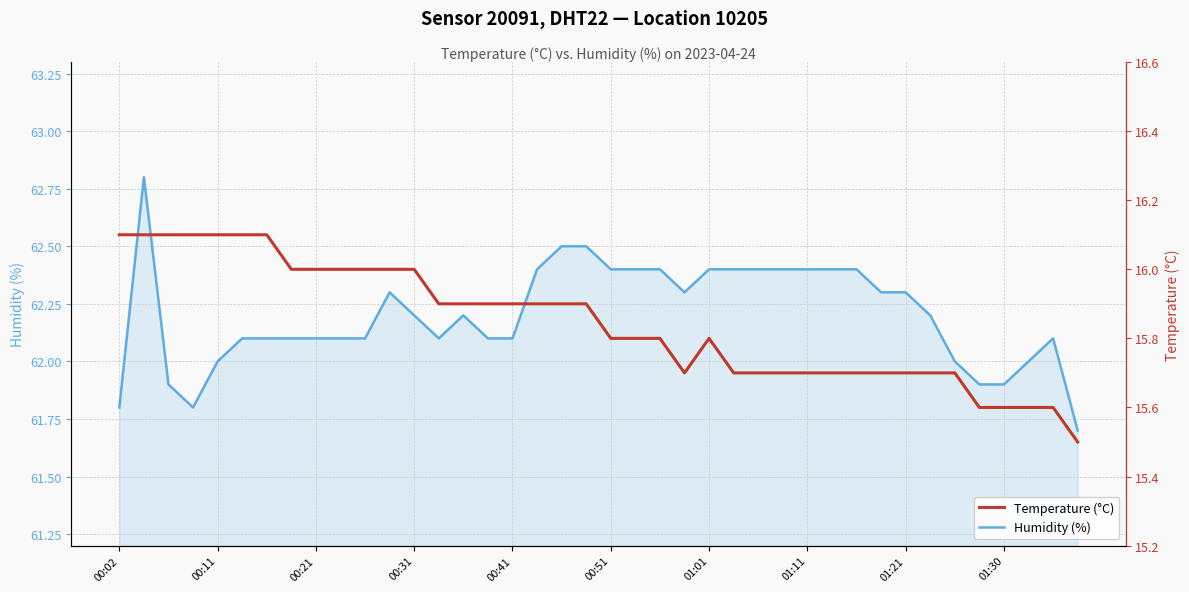

Is it true that Humidity (%) equals 43.3 at 13?

False